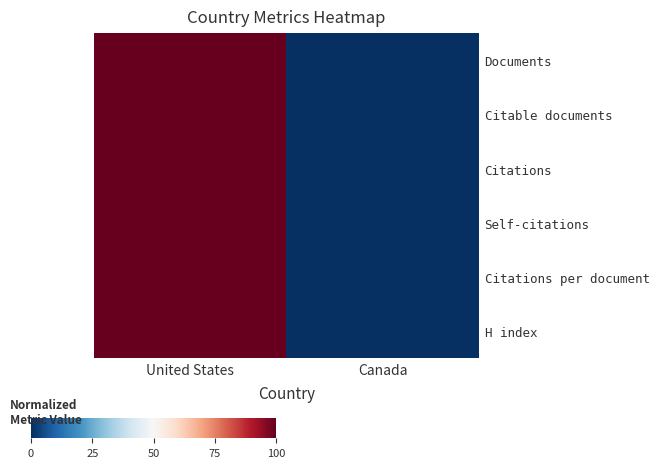

Which has a higher value, United States or Canada?

United States